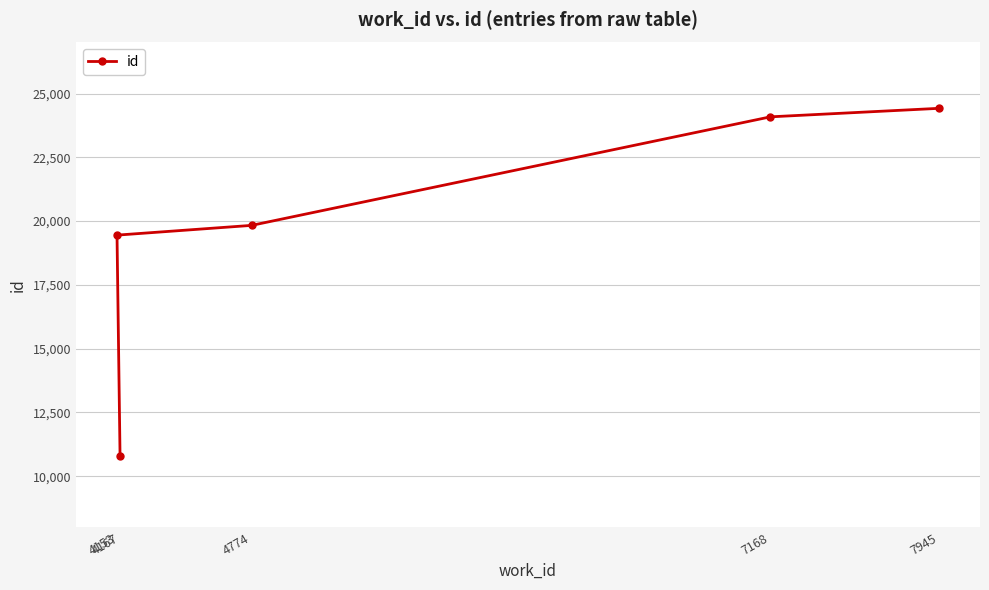

Reading left to right, what are all the values shown in this chart?

4153=19451	4167=10809	4774=19833	7168=24087	7945=24420